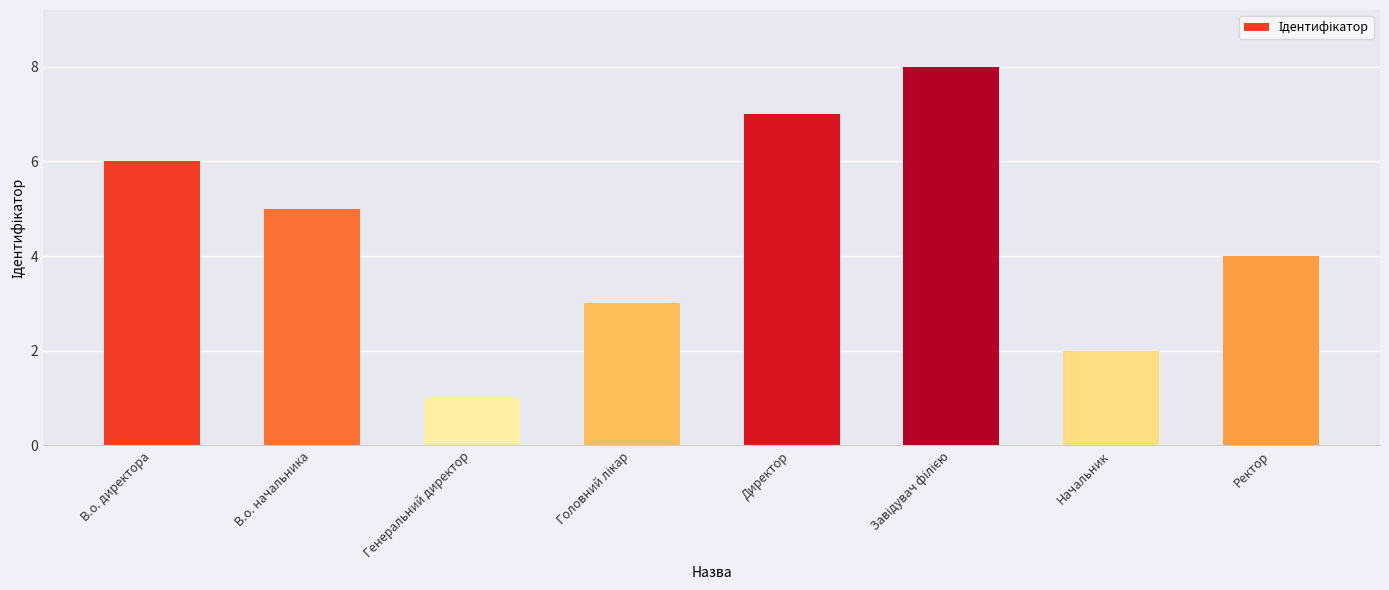

Reading right to left, transcribe all the data shown in this chart.

4	2	8	7	3	1	5	6